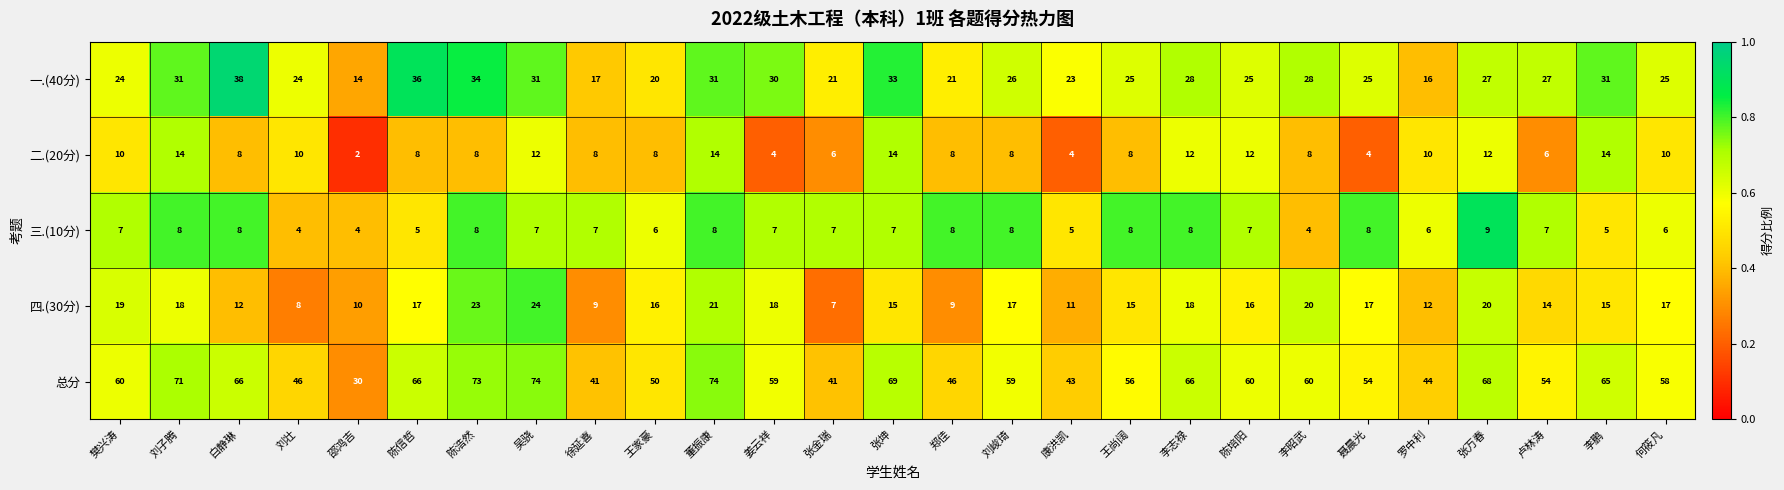

What is the difference between the highest and lowest values at 张坤?

62